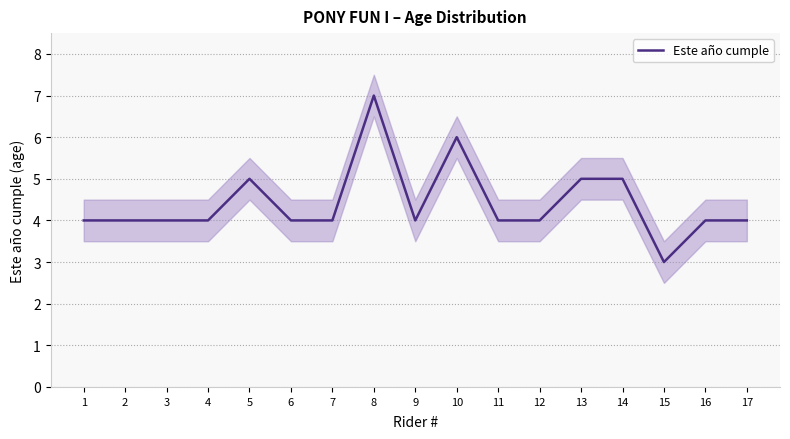

Where is the first local maximum?

5